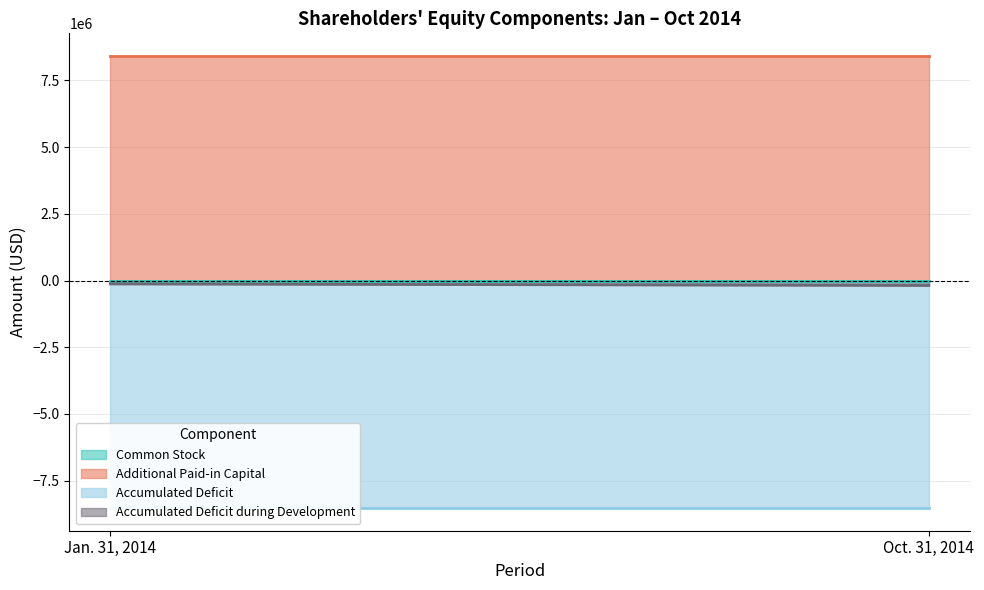

Reading left to right, transcribe all the data shown in this chart.

Common Stock: Jan. 31, 2014=1900	Oct. 31, 2014=1900
Additional Paid-in Capital: Jan. 31, 2014=8418684	Oct. 31, 2014=8418684
Accumulated Deficit: Jan. 31, 2014=-8529007	Oct. 31, 2014=-8529007
Accumulated Deficit during Development: Jan. 31, 2014=-125492	Oct. 31, 2014=-184056